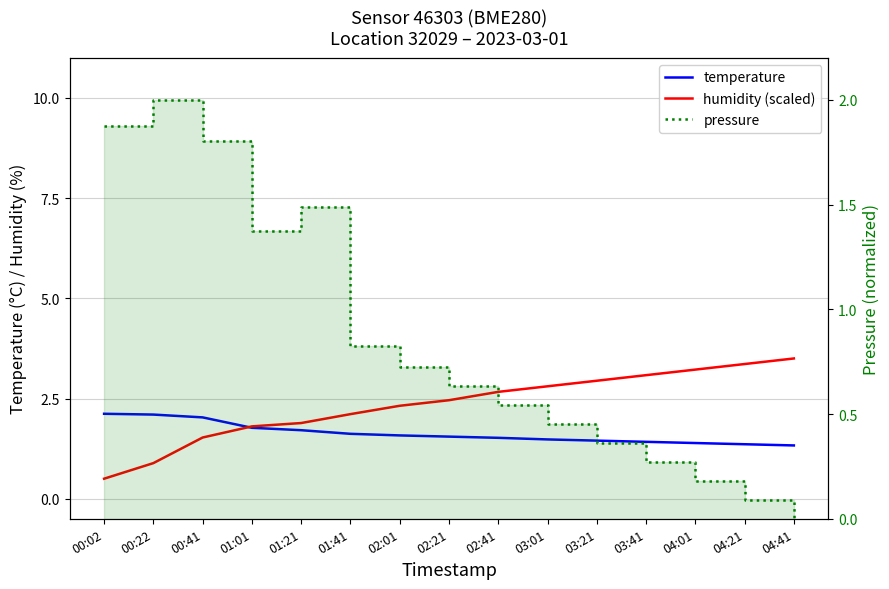

At which label does temperature reach its minimum?

04:41